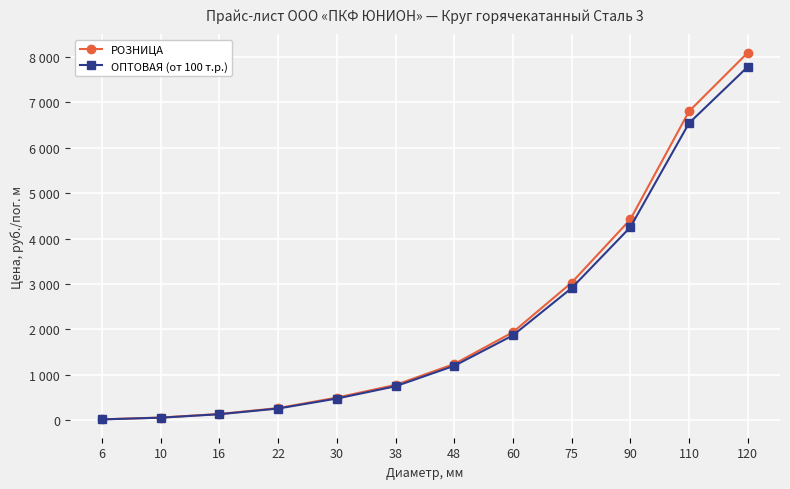

Is it true that ОПТОВАЯ (от 100 т.р.) equals 689.6 at 60?

False